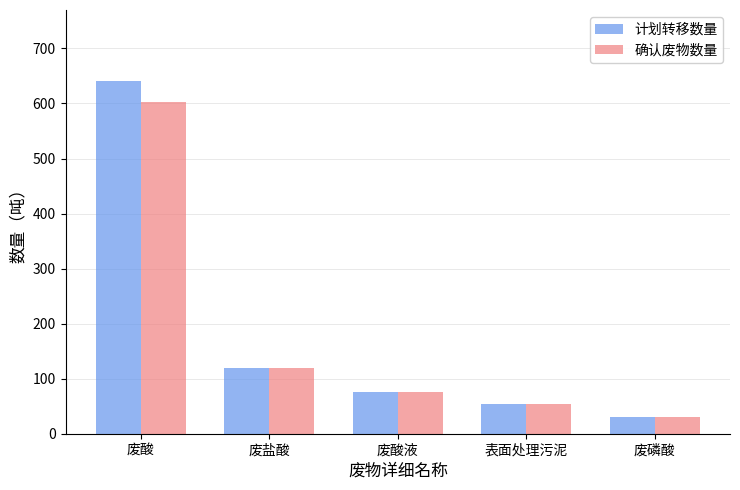

Where does the 计划转移数量 series first go above 76?

废酸